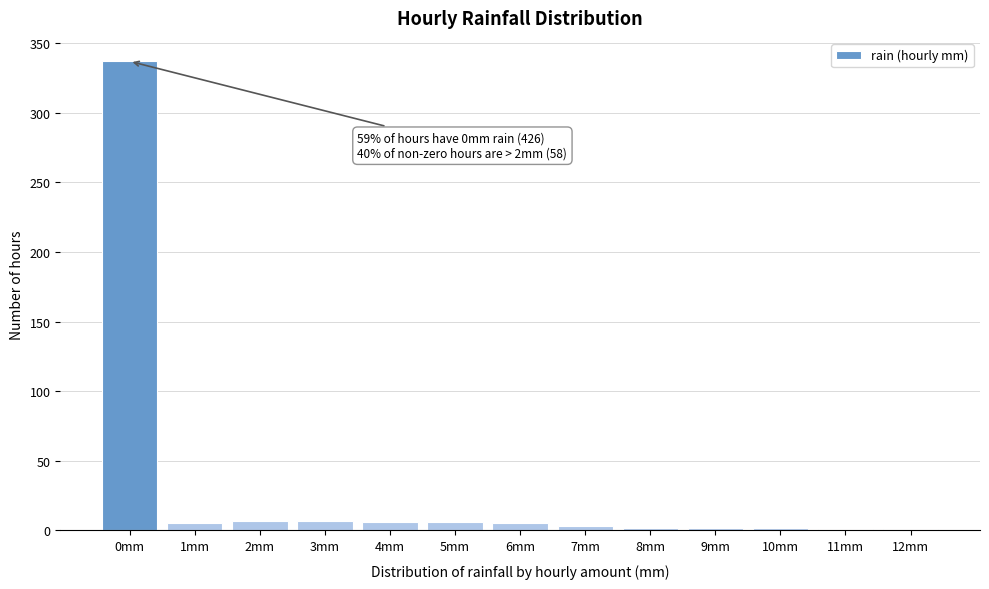

What is the sum of all values?

384